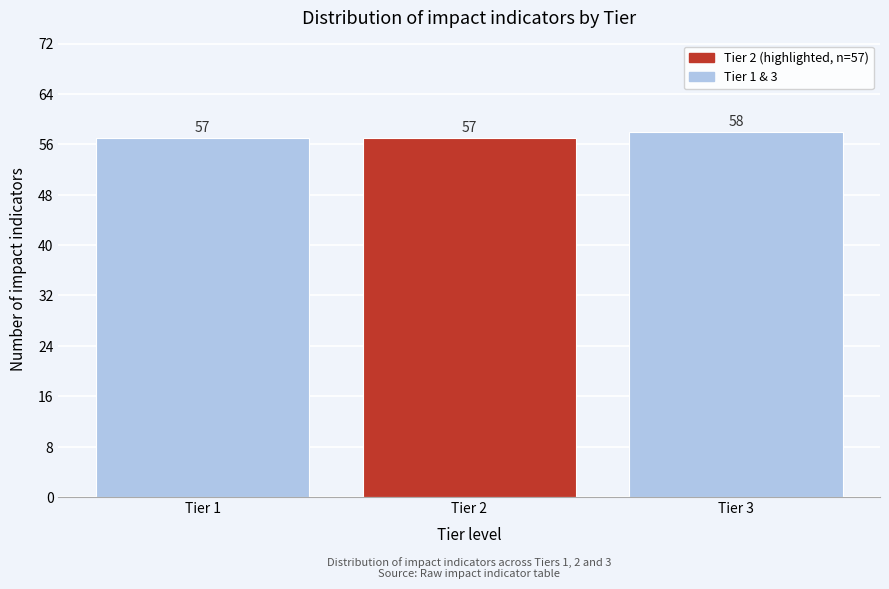

Reading left to right, extract all data points from this chart.

57	57	58